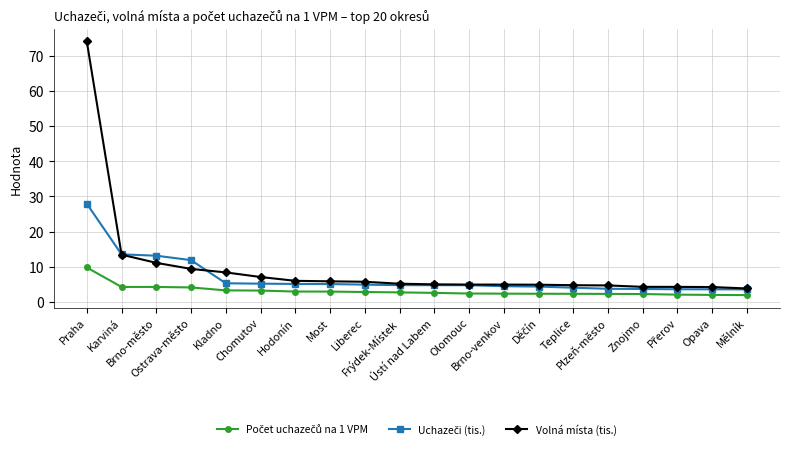

What is the value of the Volná místa (tis.) point at the 10th from the left?

5.1